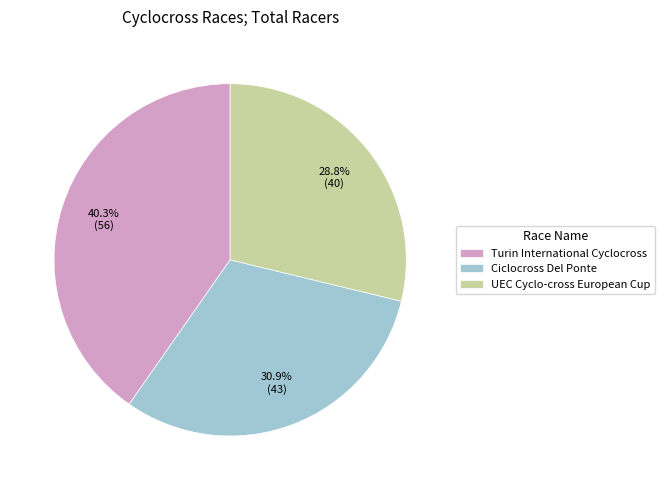

What percentage is the Ciclocross Del Ponte slice, to the nearest percent?

31%